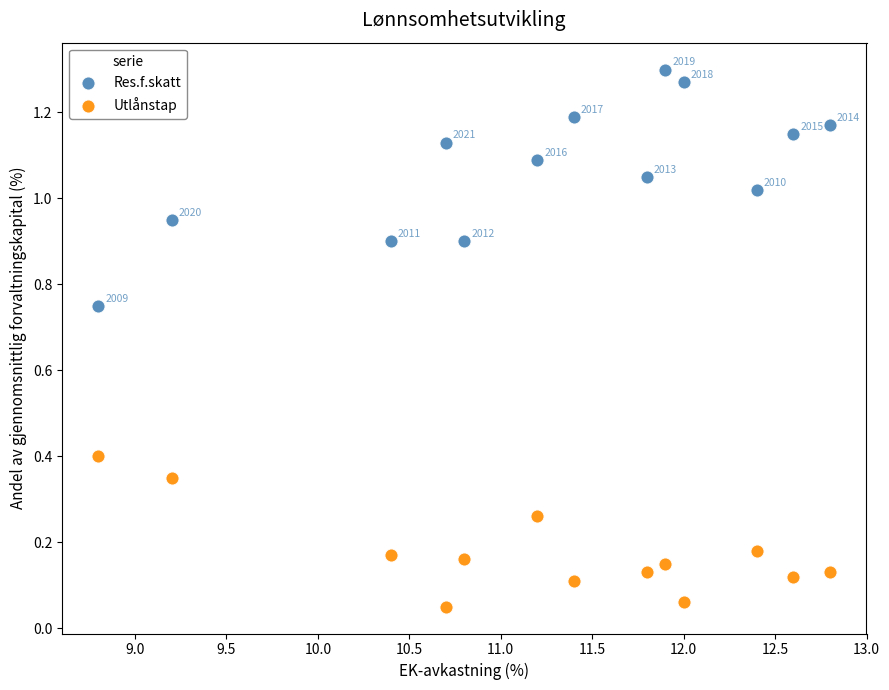

What are all the series names shown in the legend?

Res.f.skatt, Utlånstap